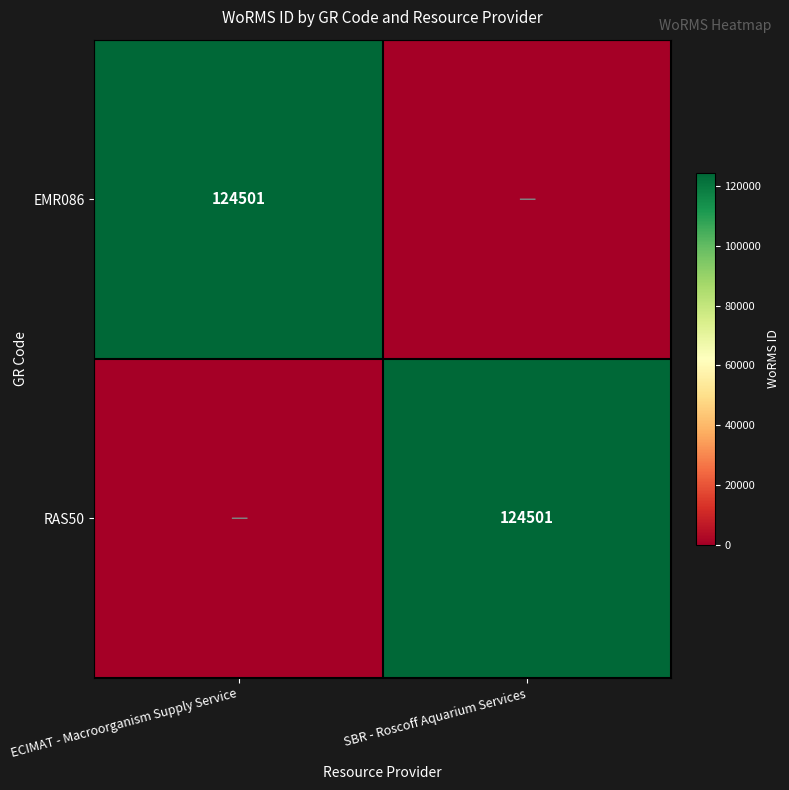

The EMR086 series shows 68260 at ECIMAT - Macroorganism Supply Service. True or false?

False